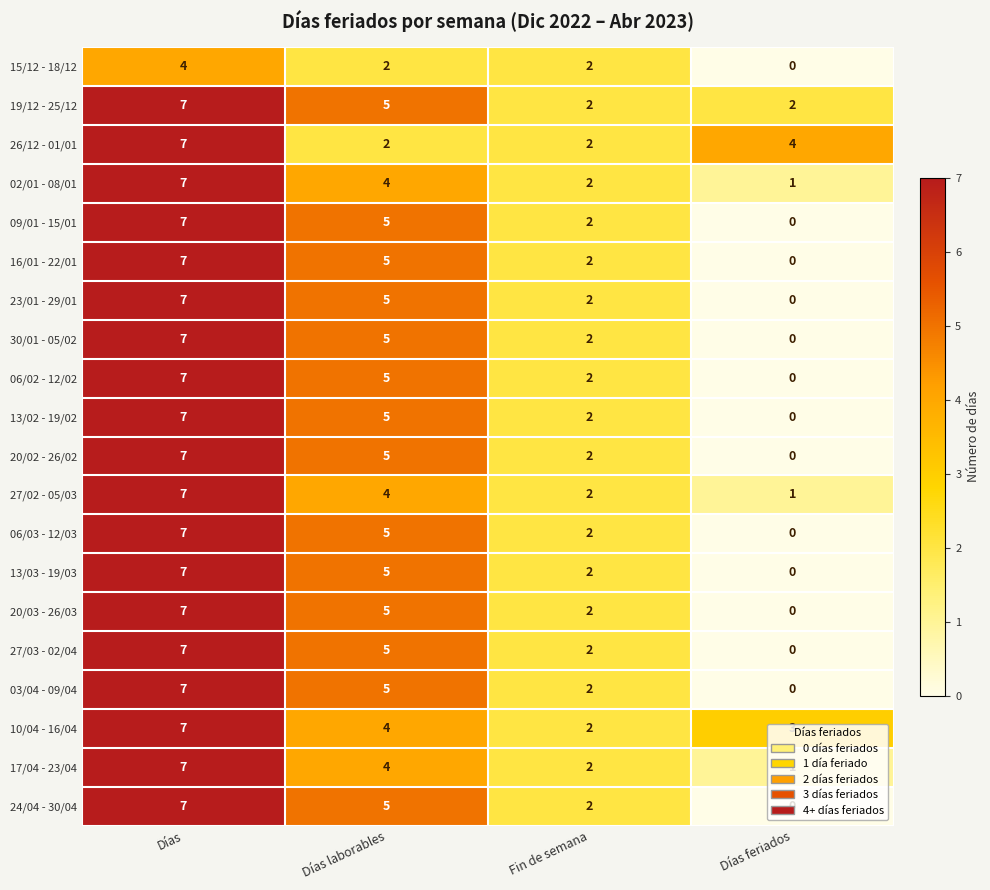

Count the 30/01 - 05/02 values in the range 2 to 7.

3